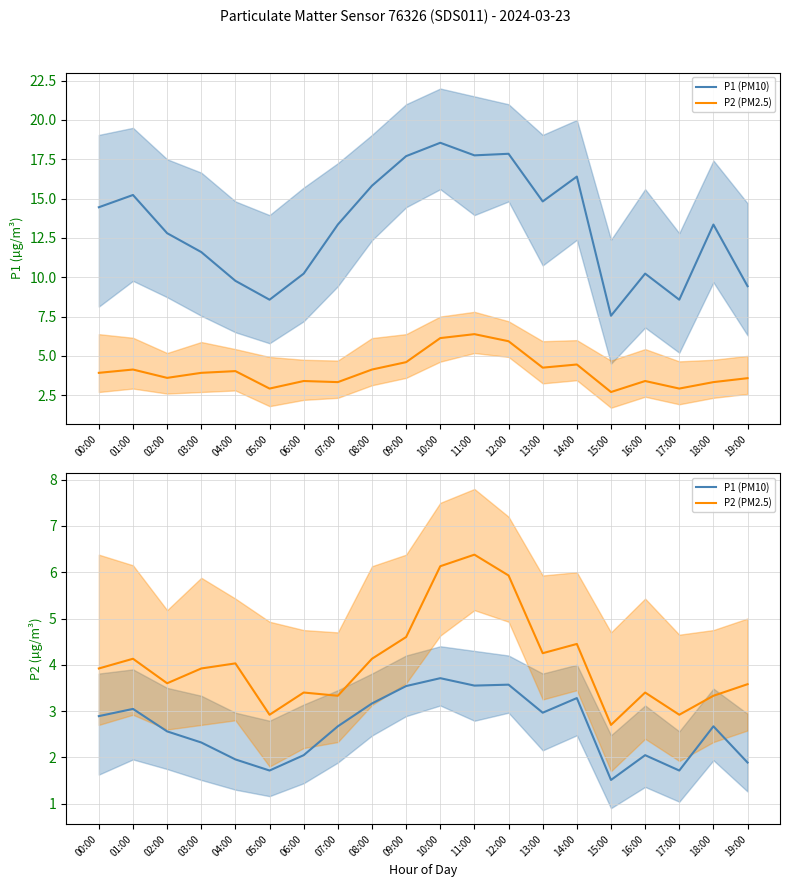

At which category is the sum across all series the highest?

11:00